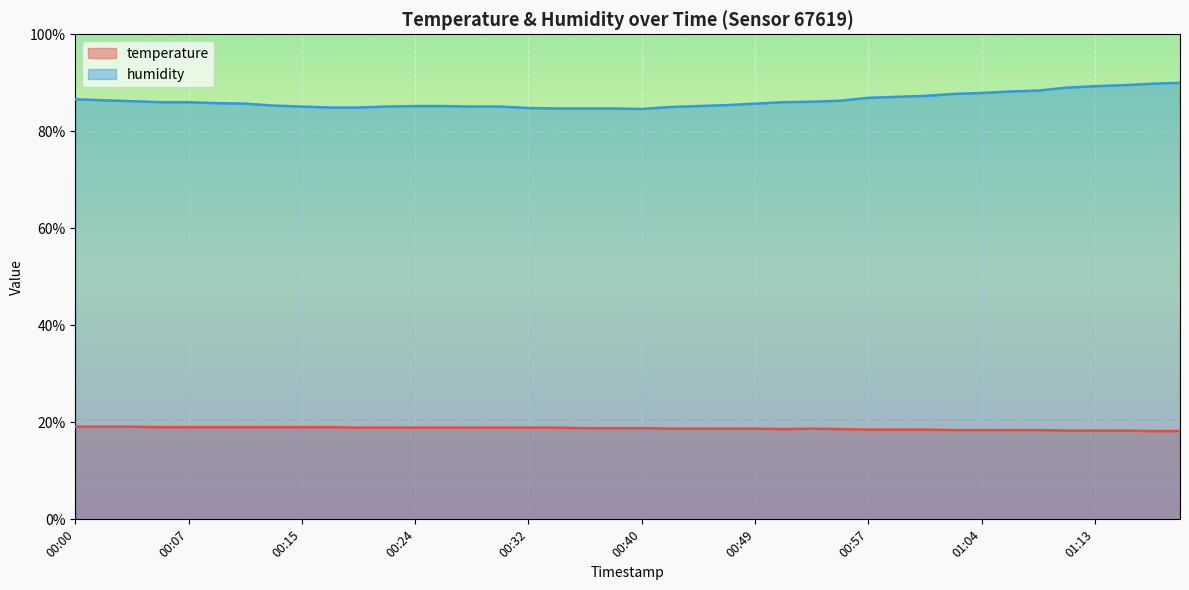

Reading right to left, transcribe all the data shown in this chart.

temperature: 01:19=18.2	01:17=18.2	01:14=18.3	01:13=18.3	01:10=18.3	01:08=18.4	01:07=18.4	01:04=18.4	01:02=18.4	01:01=18.5	00:59=18.5	00:57=18.5	00:55=18.6	00:53=18.7	00:51=18.6	00:49=18.7	00:46=18.7	00:44=18.7	00:42=18.7	00:40=18.8	00:38=18.8	00:36=18.8	00:34=18.9	00:32=18.9	00:30=18.9	00:28=18.9	00:26=18.9	00:24=18.9	00:22=18.9	00:20=18.9	00:17=19.0	00:15=19.0	00:13=19.0	00:11=19.0	00:09=19.0	00:07=19.0	00:05=19.0	00:04=19.1	00:02=19.1	00:00=19.1
humidity: 01:19=90.0	01:17=89.8	01:14=89.5	01:13=89.3	01:10=89.0	01:08=88.4	01:07=88.2	01:04=87.9	01:02=87.7	01:01=87.3	00:59=87.1	00:57=86.9	00:55=86.3	00:53=86.1	00:51=86.0	00:49=85.7	00:46=85.4	00:44=85.2	00:42=85.0	00:40=84.6	00:38=84.7	00:36=84.7	00:34=84.7	00:32=84.8	00:30=85.1	00:28=85.1	00:26=85.2	00:24=85.2	00:22=85.1	00:20=84.9	00:17=84.9	00:15=85.1	00:13=85.3	00:11=85.7	00:09=85.8	00:07=86.0	00:05=86.0	00:04=86.2	00:02=86.4	00:00=86.6